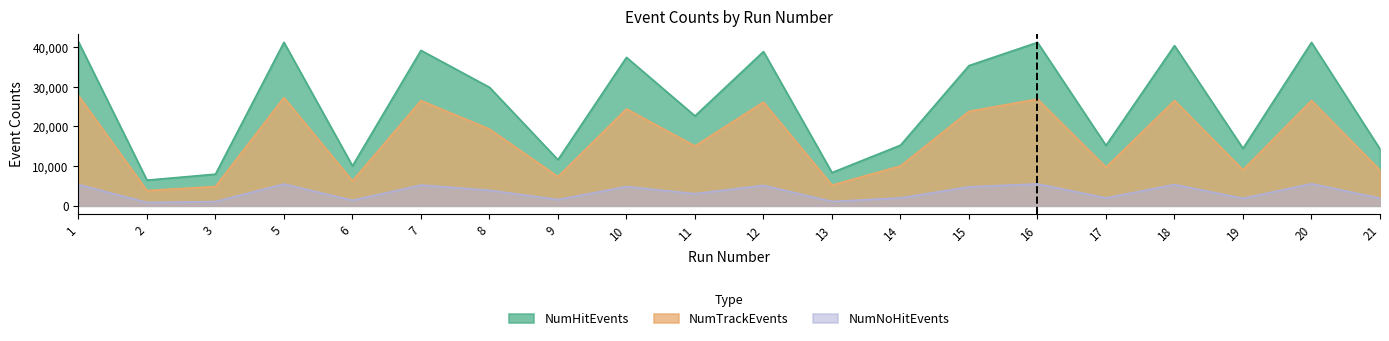

What is the smallest value displayed?

843